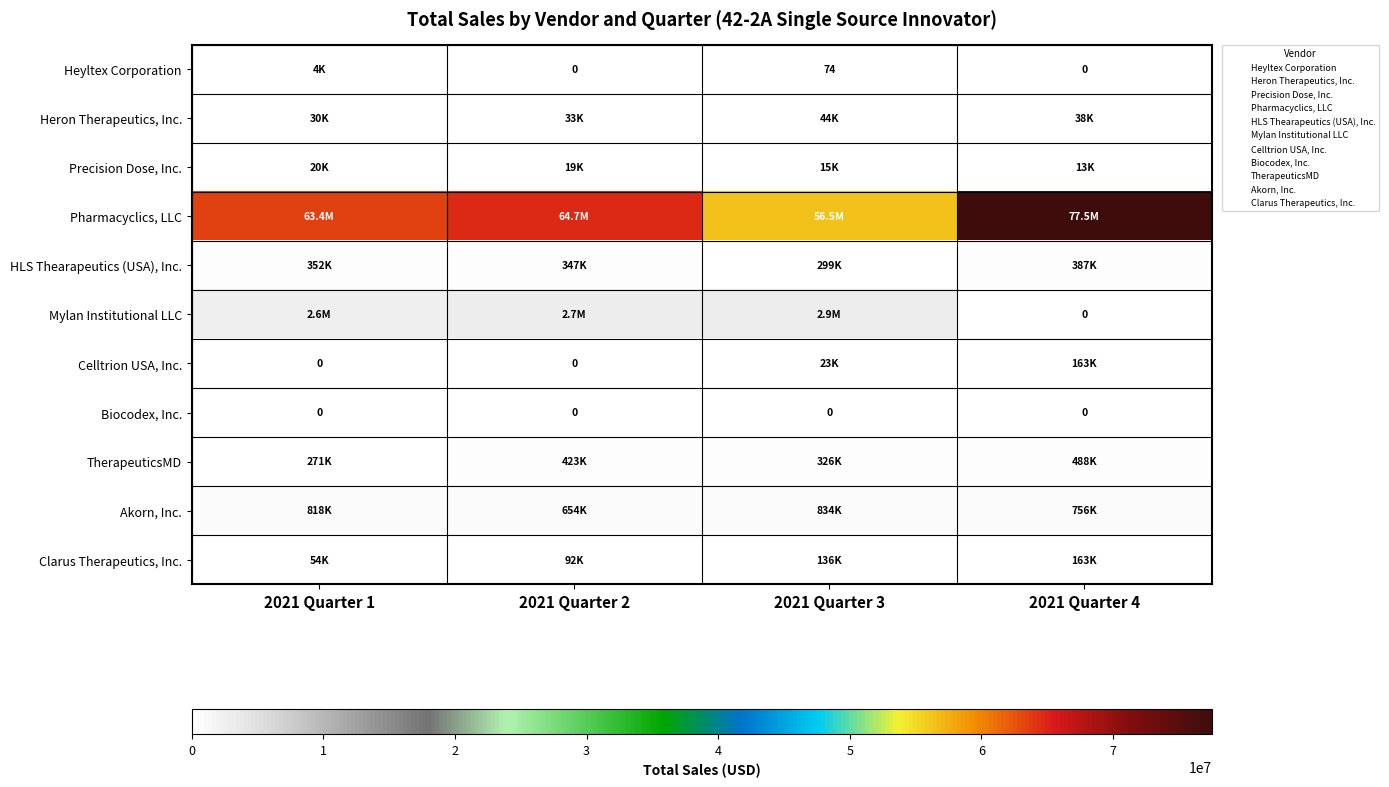

Rank the categories by Heron Therapeutics, Inc. value from highest to lowest.

2021 Quarter 3, 2021 Quarter 4, 2021 Quarter 2, 2021 Quarter 1